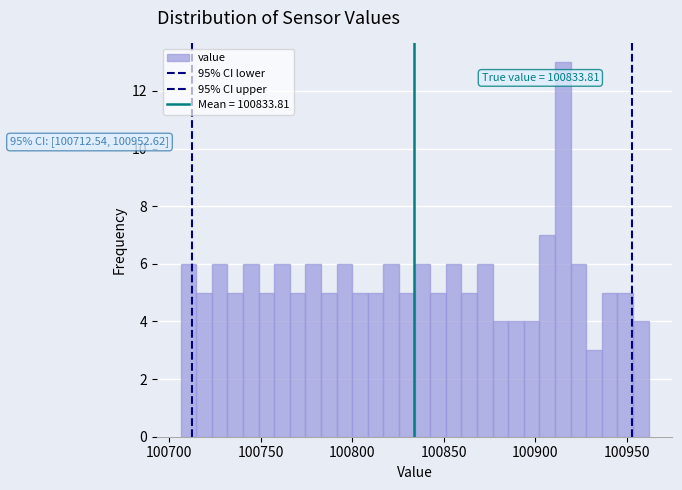

Around what value on the x-axis is the tallest bar? Give the approximate position of its centre, as read against the axis.

100915